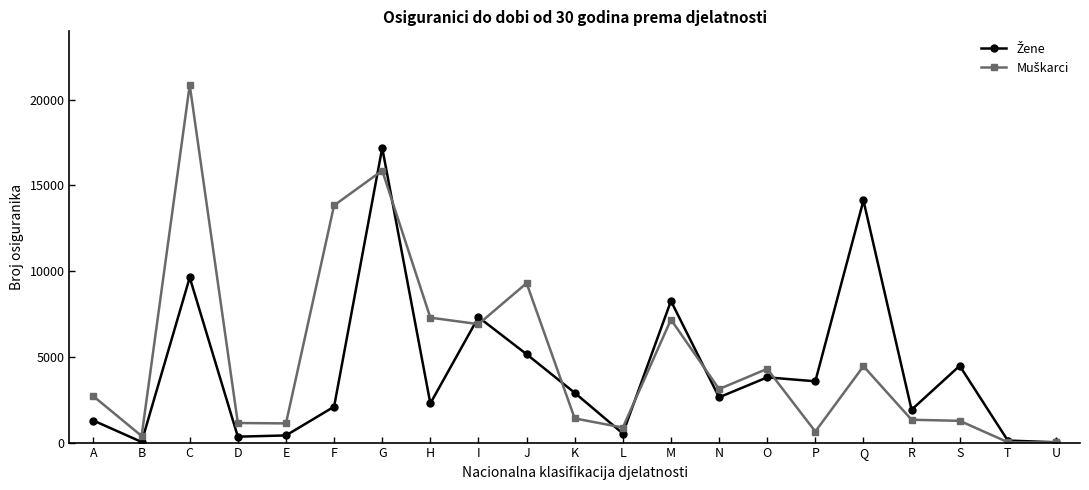

What is the spread (max minus min) of values at L?

346